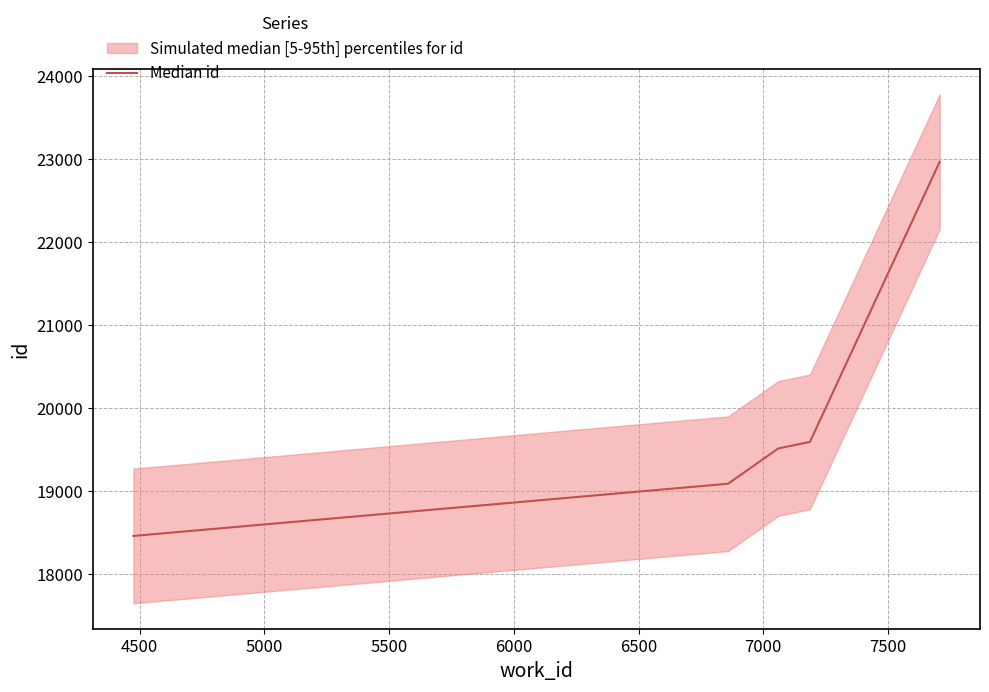

Is it true that the value at 4000 is 26579?

False